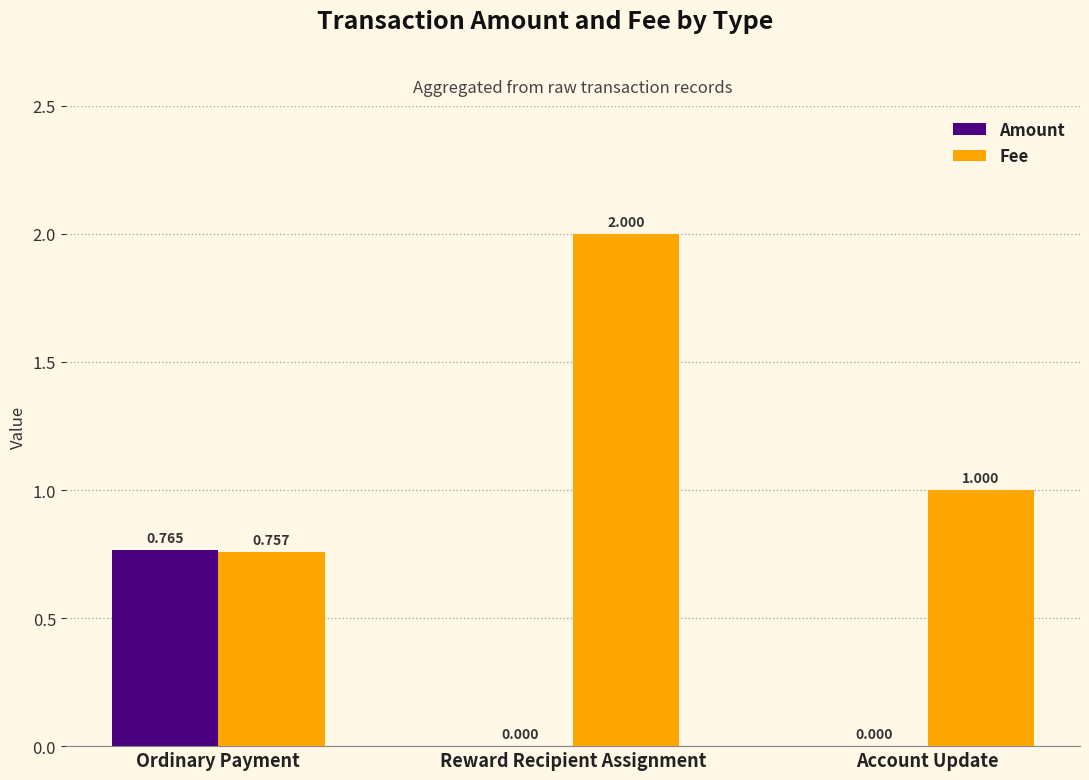

Which label corresponds to the largest value in the chart?

Reward Recipient Assignment